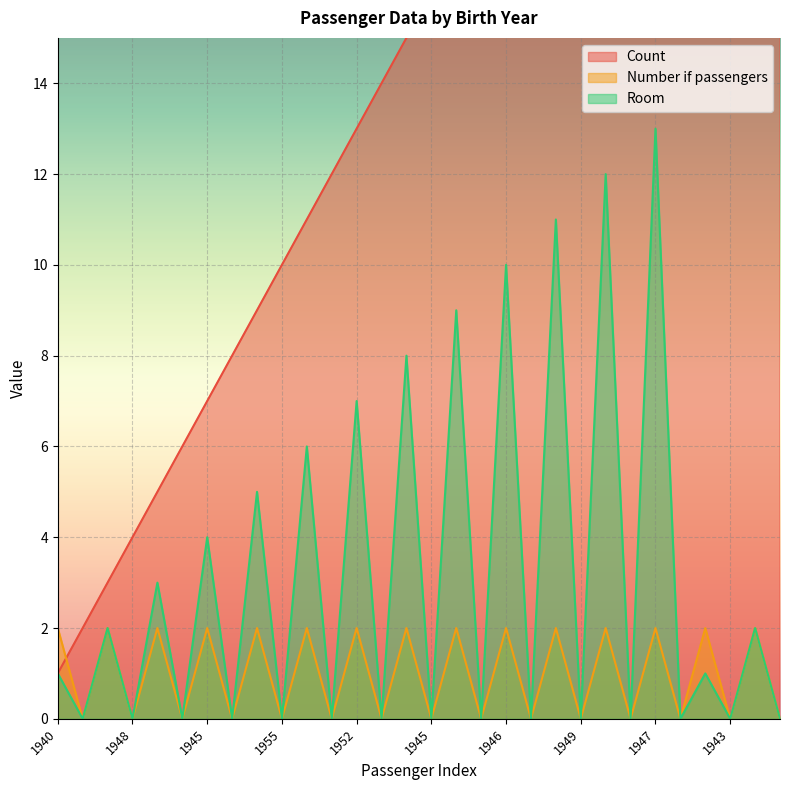

What are all the series names shown in the legend?

Count, Number if passengers, Room